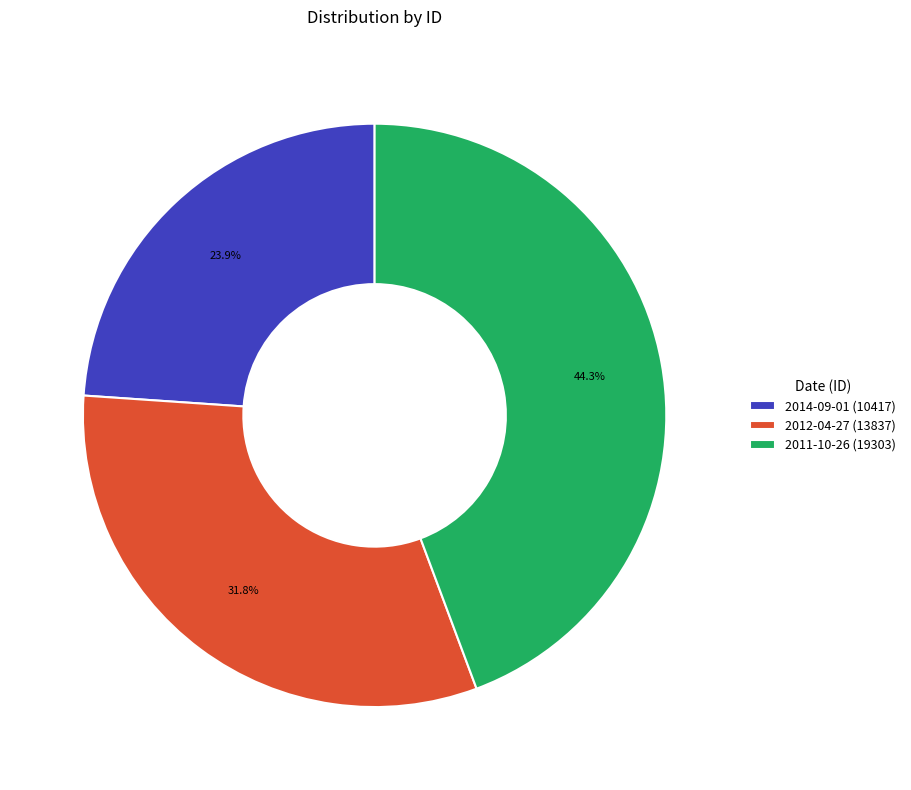

What portion of the pie excludes 2012-04-27?

68.2%